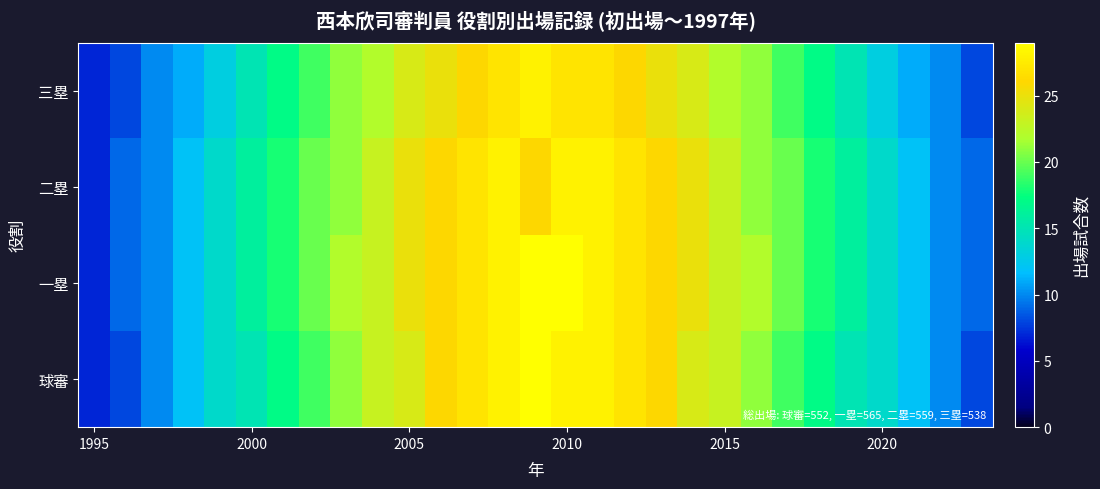

List the series in order of their peak value, lowest first.

二塁, 三塁, 球審, 一塁